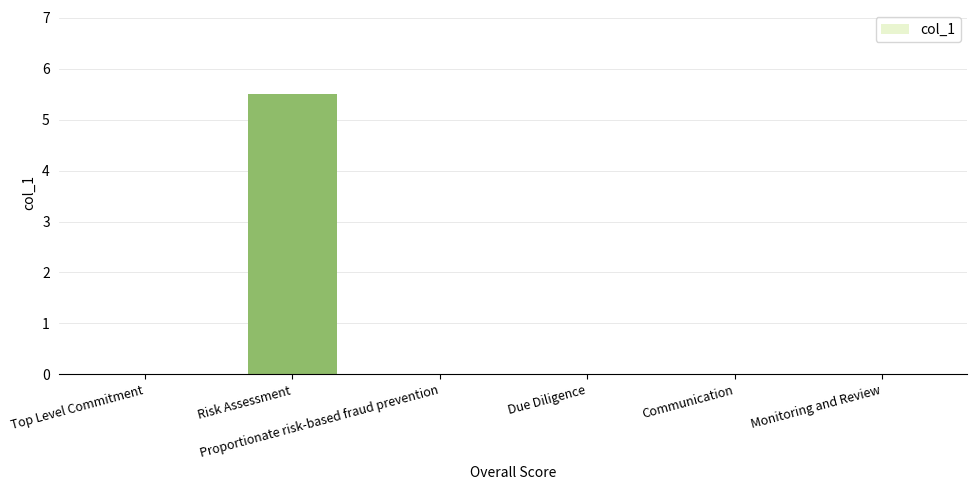

What is the maximum value shown in the chart?

5.5